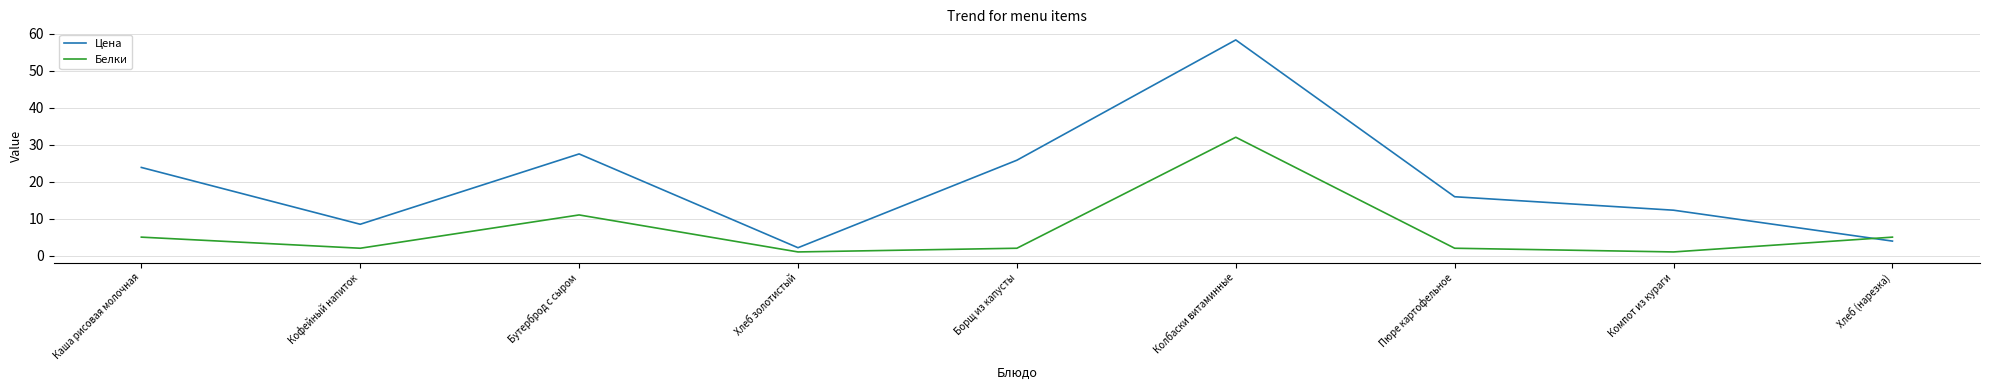

What is the difference between the highest and lowest values at Колбаски витаминные?

26.3